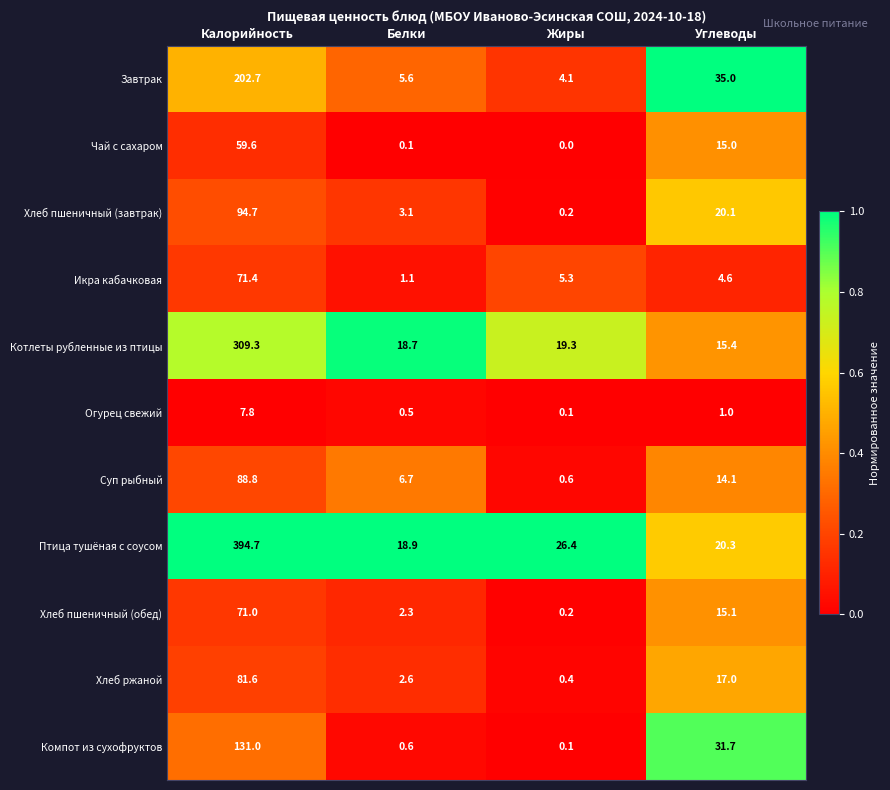

At how many categories does at least one series exceed 0?

4